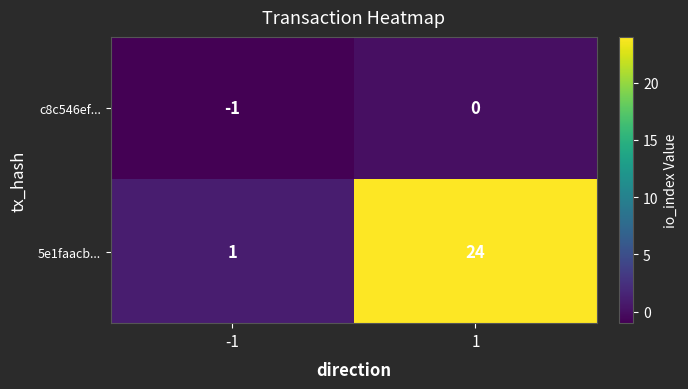

What is the greatest value displayed?

24